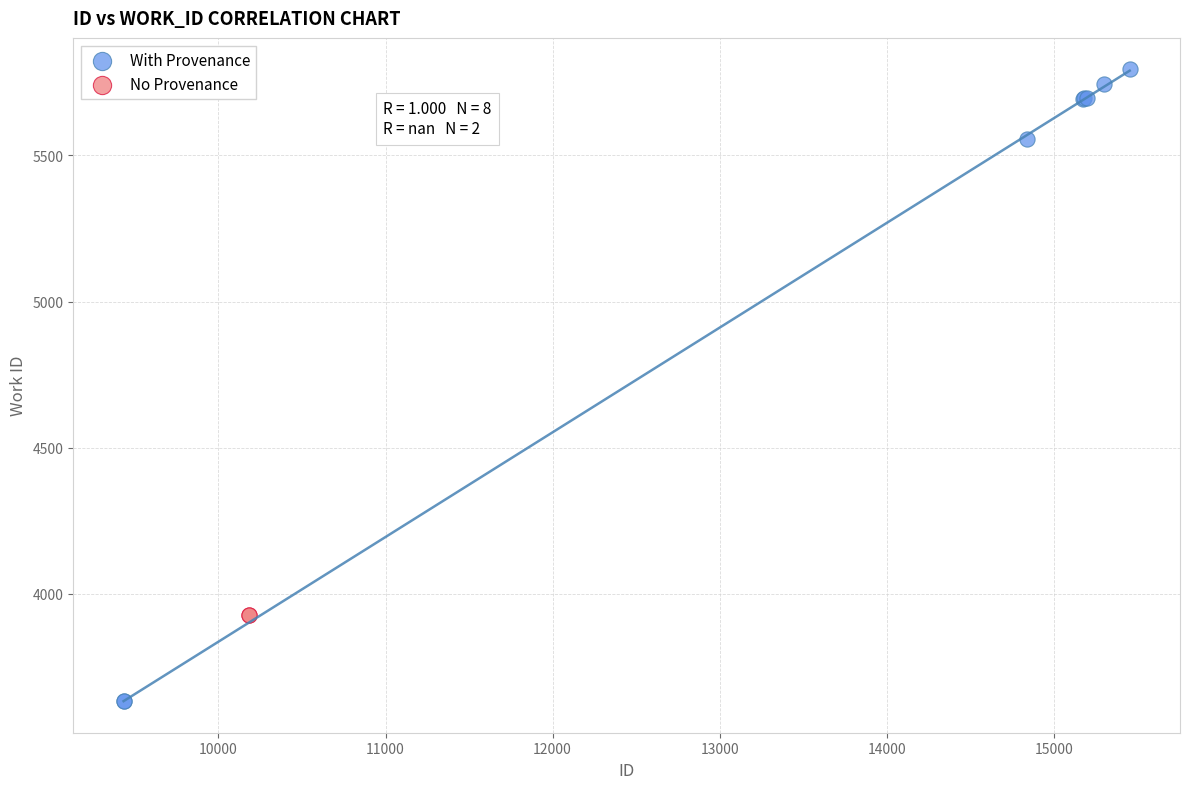

What are all the series names shown in the legend?

With Provenance, No Provenance